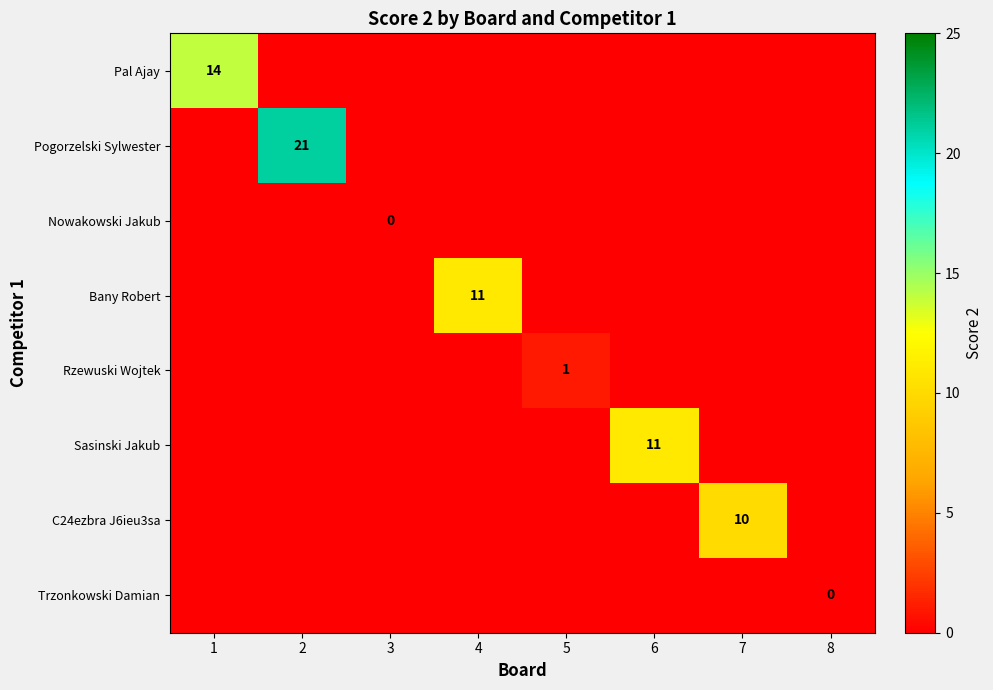

Is it true that Sasinski Jakub equals 15 at 6?

False